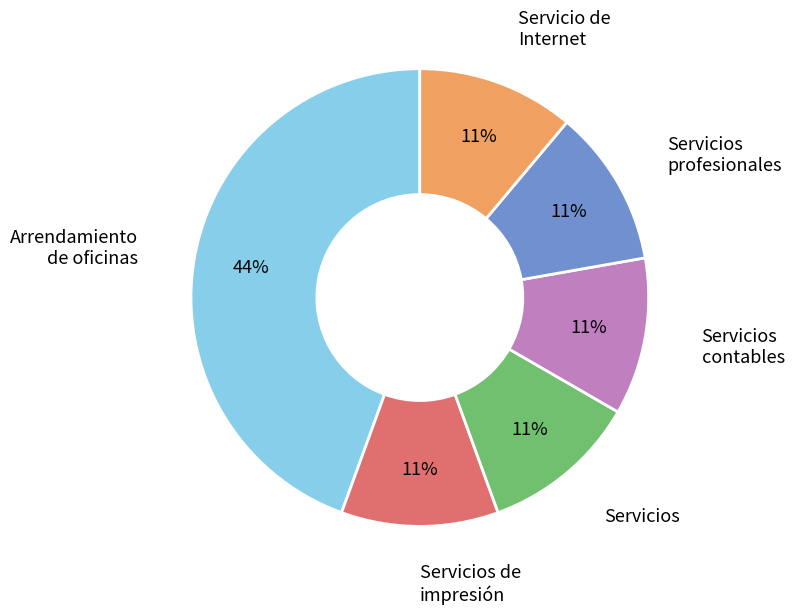

To the nearest percent, what is the average slice percentage?

17%